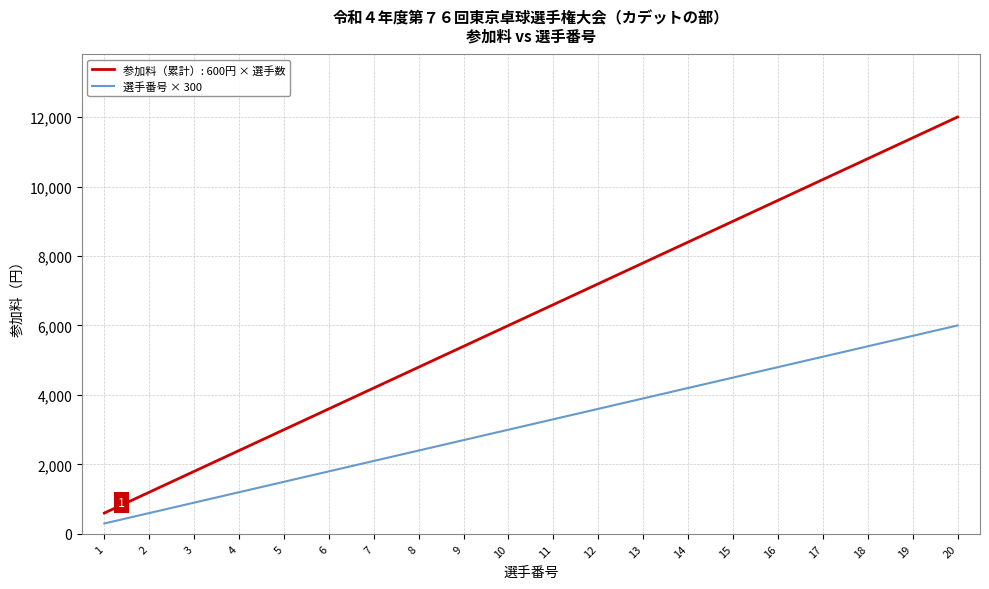

What is the difference between the highest and lowest values at 15?

4500